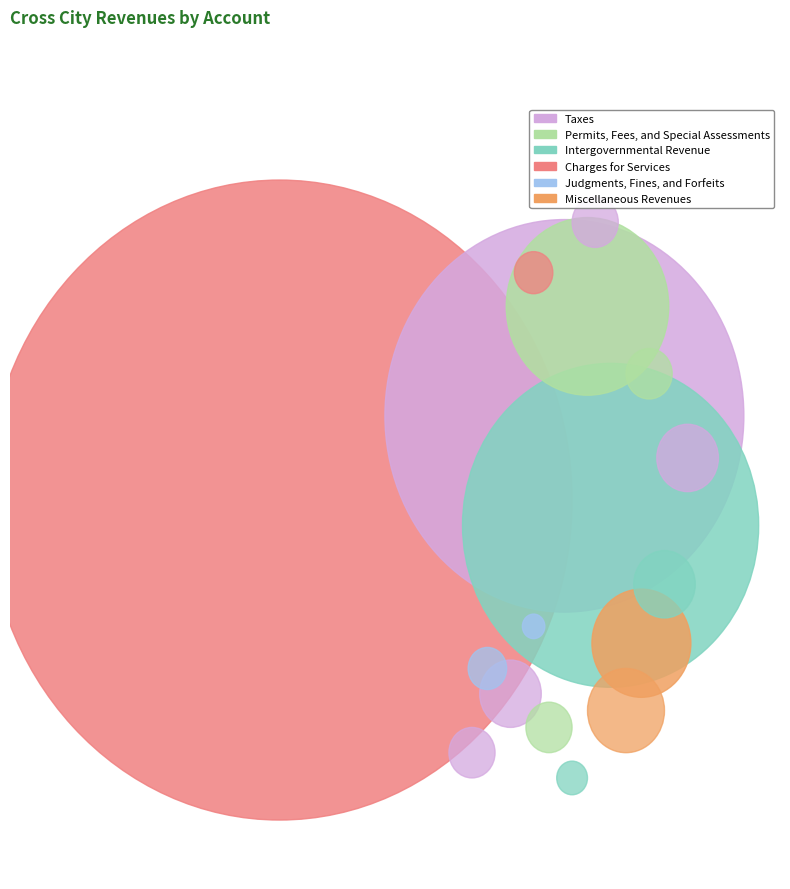

Which has a higher value, Intergovernmental Revenue or Taxes?

Taxes